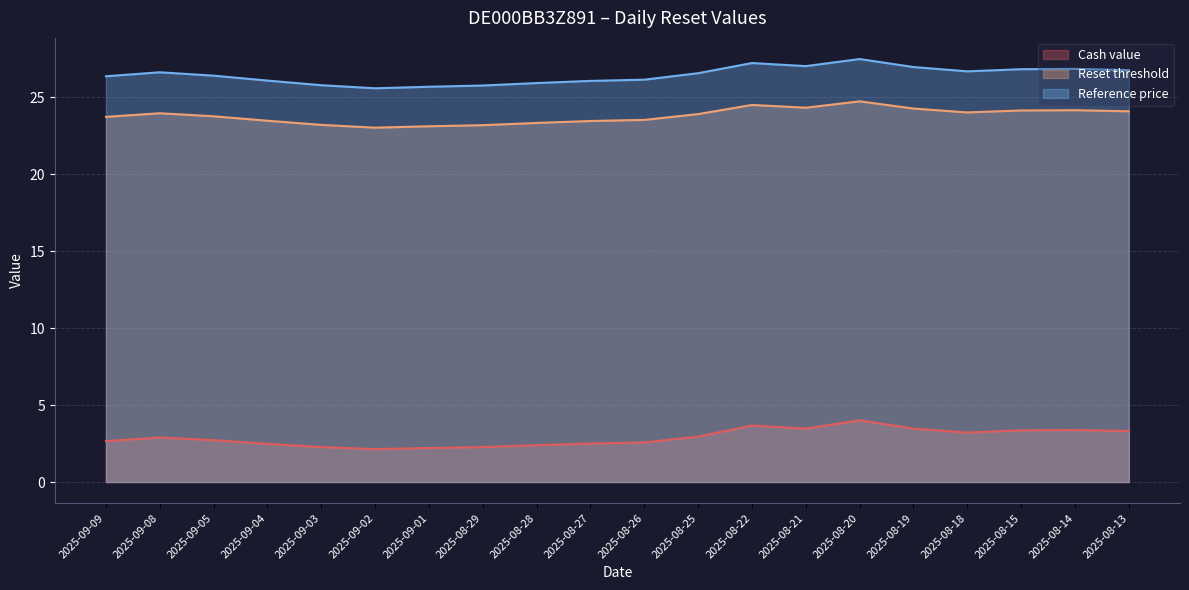

Is the value of Reference price at 2025-08-20 greater than the value of Cash value at 2025-09-04?

Yes